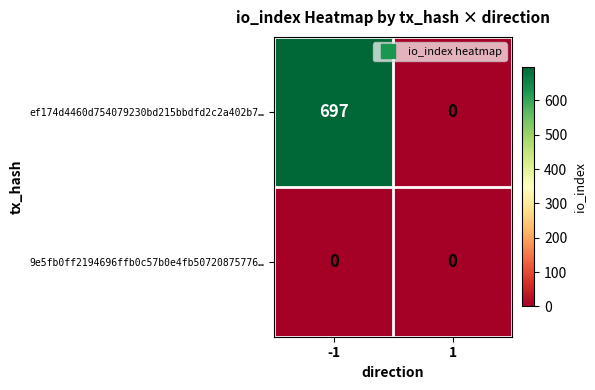

Which series has the largest range (max minus min)?

ef174d4460d754079230bd215bbdfd2c2a402b7…